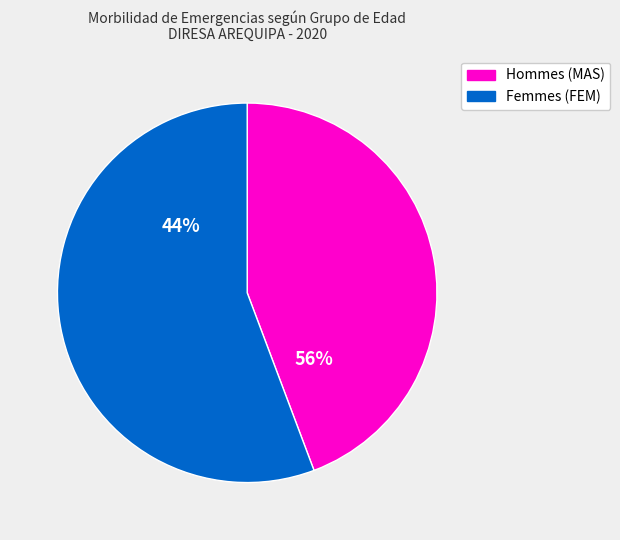

Which series has the widest spread of values?

FEM